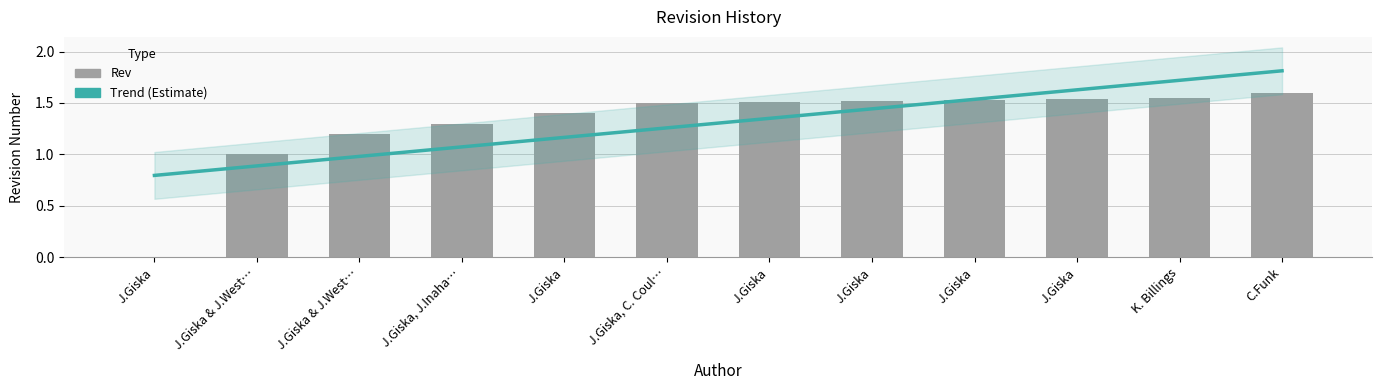

How many data points are above 1?

10